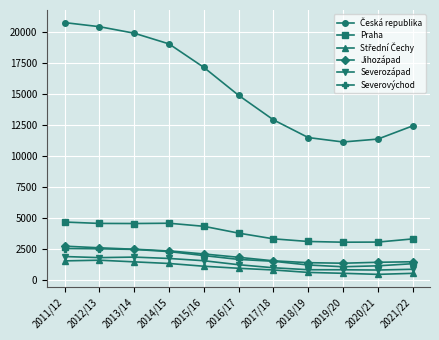

What is the label of the 1st point from the right?

2021/22